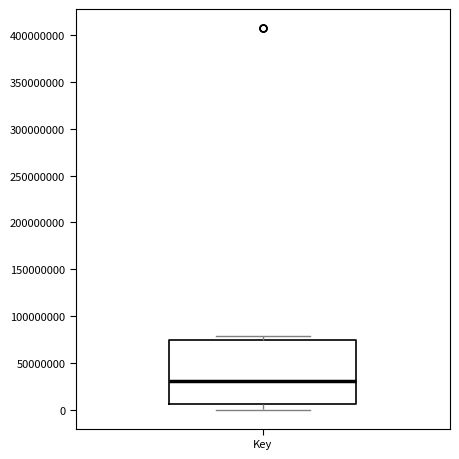

Where is the upper edge of the box for Key on the y-axis? The values are not printed on the chart, so give them approximately, as read against the axis.

75000000